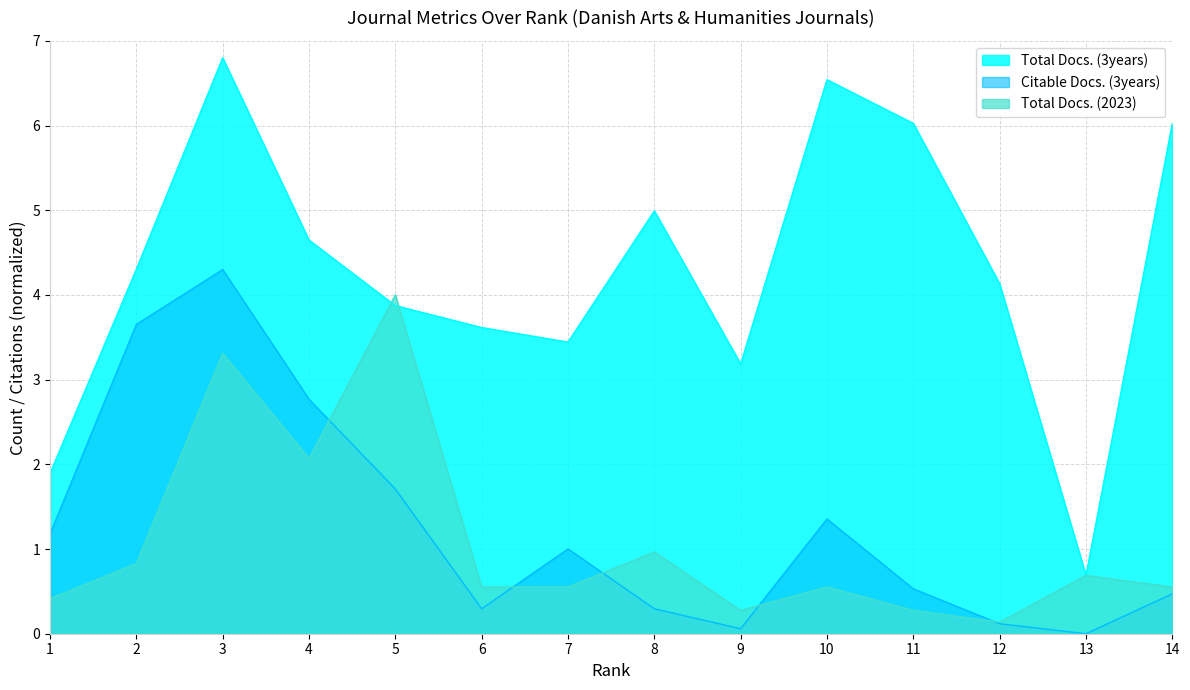

The Total Docs. (3years) series shows 3.6 at 6. True or false?

True